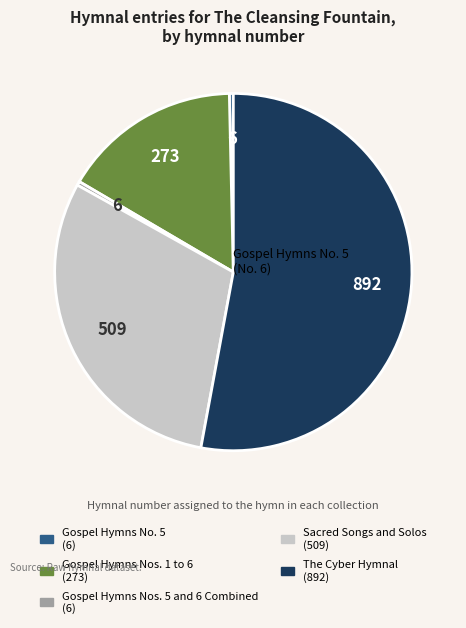

How many segments does this pie chart have?

5